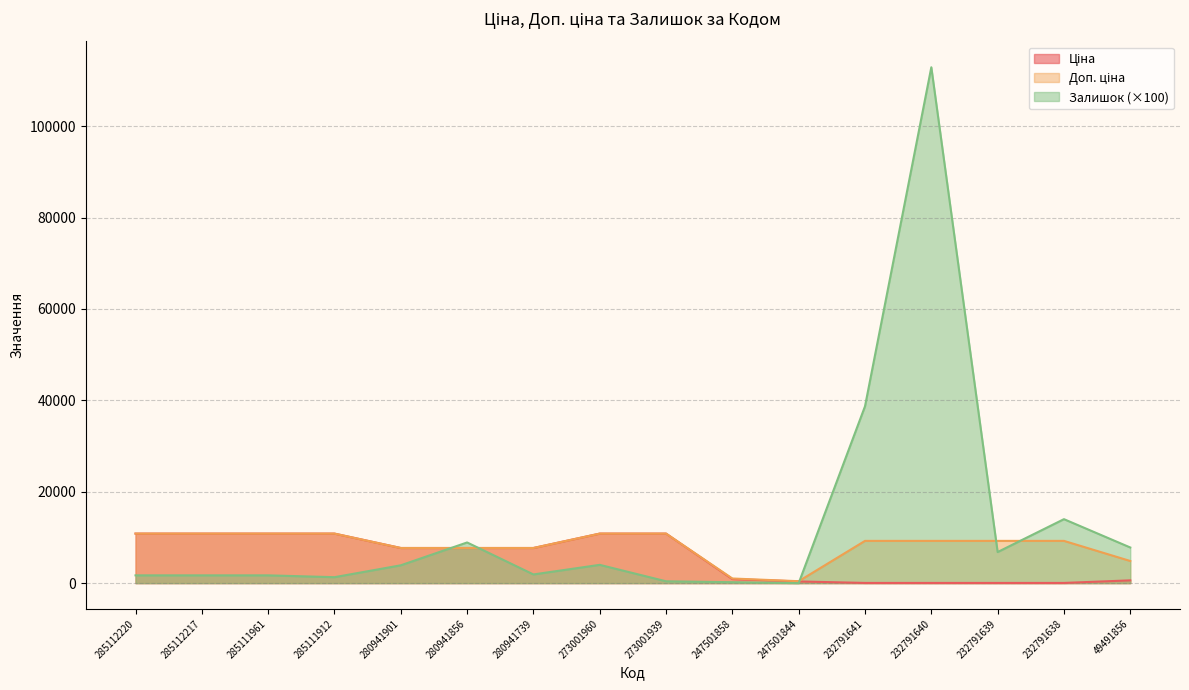

Where is the first local minimum for Доп. ціна?

247501844